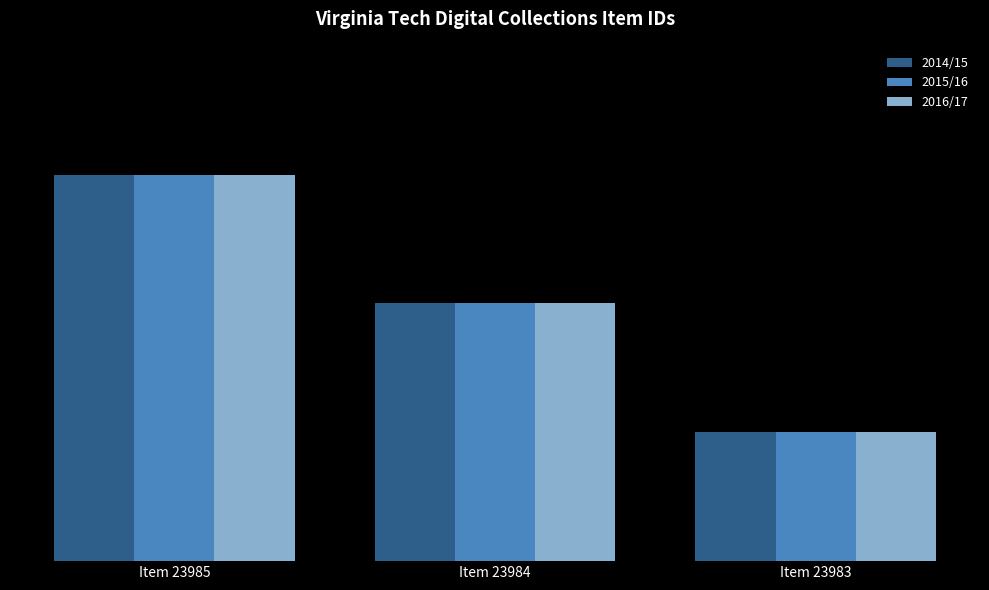

Rank the series at Item 23984 from highest to lowest value.

2014/15, 2015/16, 2016/17